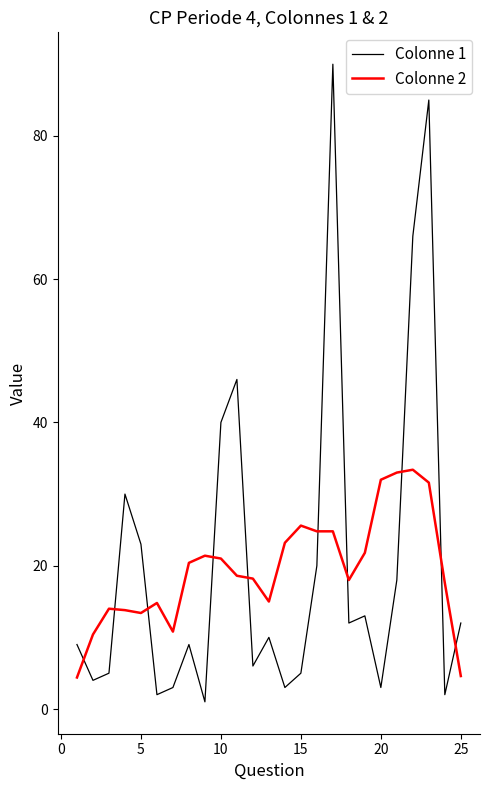

True or false: Colonne 2 and Colonne 1 cross at least once.

True